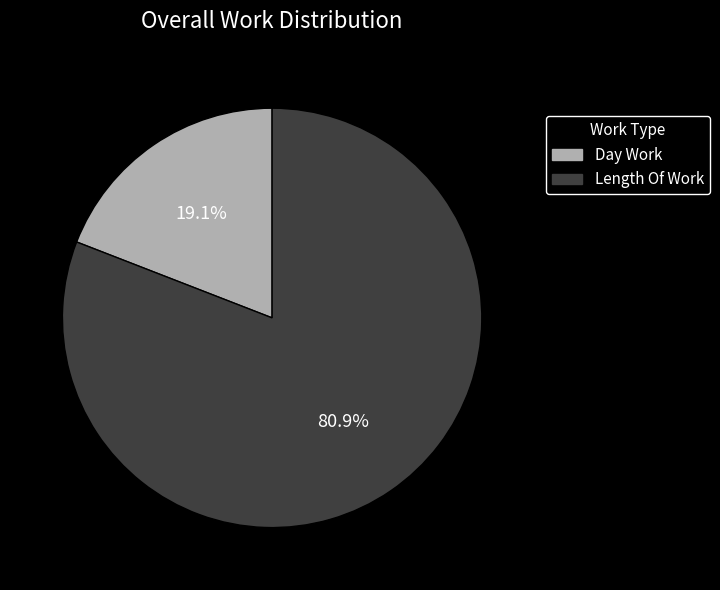

Does Length Of Work represent more than half of the total?

Yes